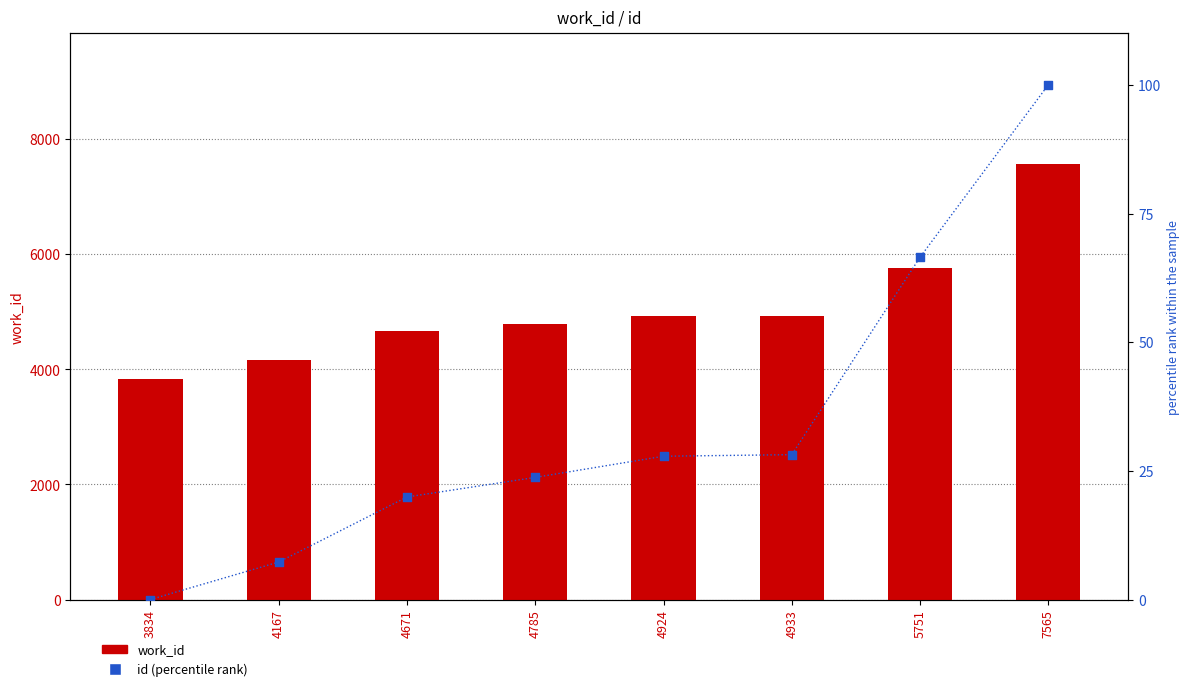

At which category is the sum across all series the highest?

7565